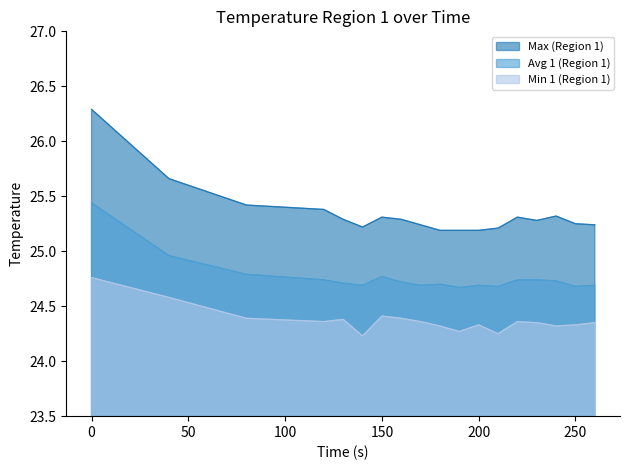

Reading right to left, what are all the values shown in this chart?

Max (Region 1): 25.2	25.2	25.3	25.3	25.3	25.2	25.2	25.2	25.2	25.2	25.3	25.3	25.2	25.3	25.4	25.4	25.7	26.3
Avg 1 (Region 1): 24.7	24.7	24.7	24.7	24.7	24.7	24.7	24.7	24.7	24.7	24.7	24.8	24.7	24.7	24.7	24.8	25.0	25.4
Min 1 (Region 1): 24.4	24.3	24.3	24.4	24.4	24.2	24.3	24.3	24.3	24.4	24.4	24.4	24.2	24.4	24.4	24.4	24.6	24.8